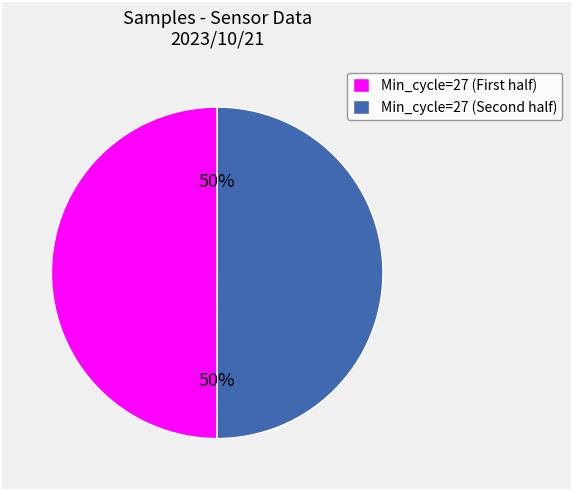

To the nearest percent, what is the average slice percentage?

50%